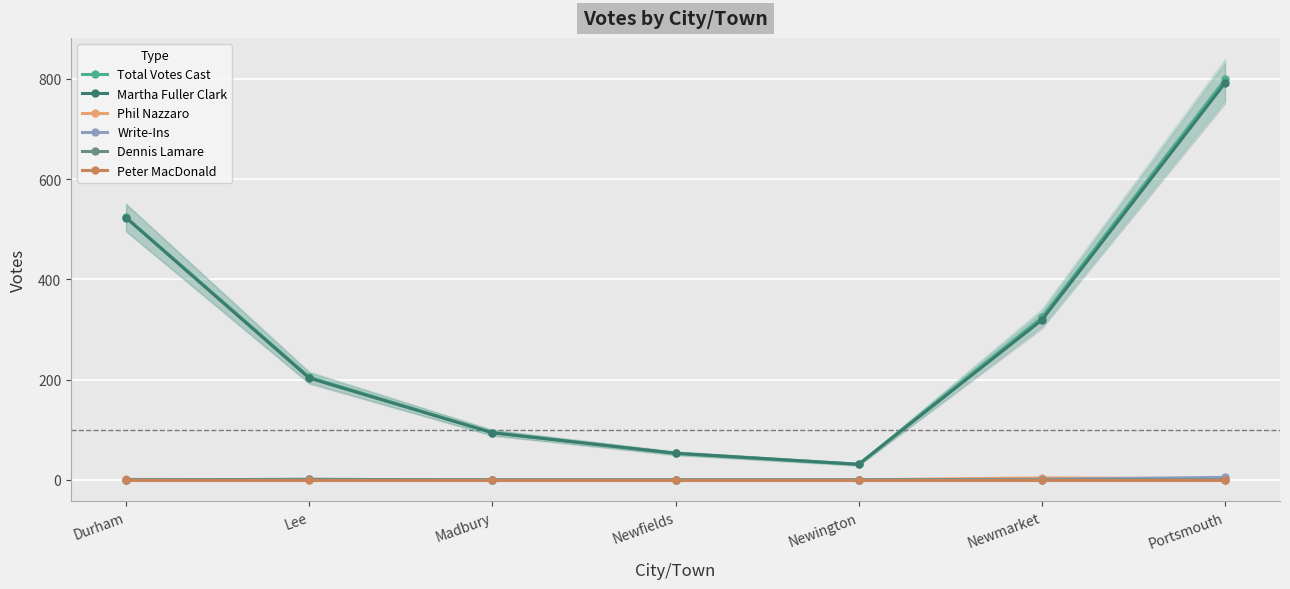

Which series has the largest total across all categories?

Total Votes Cast